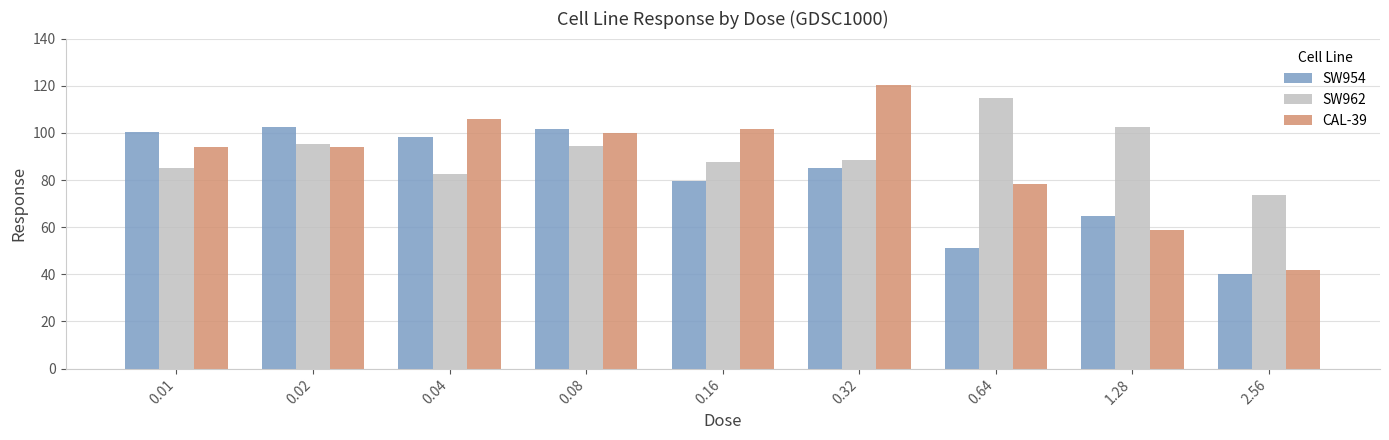

Are the bars horizontal?

No